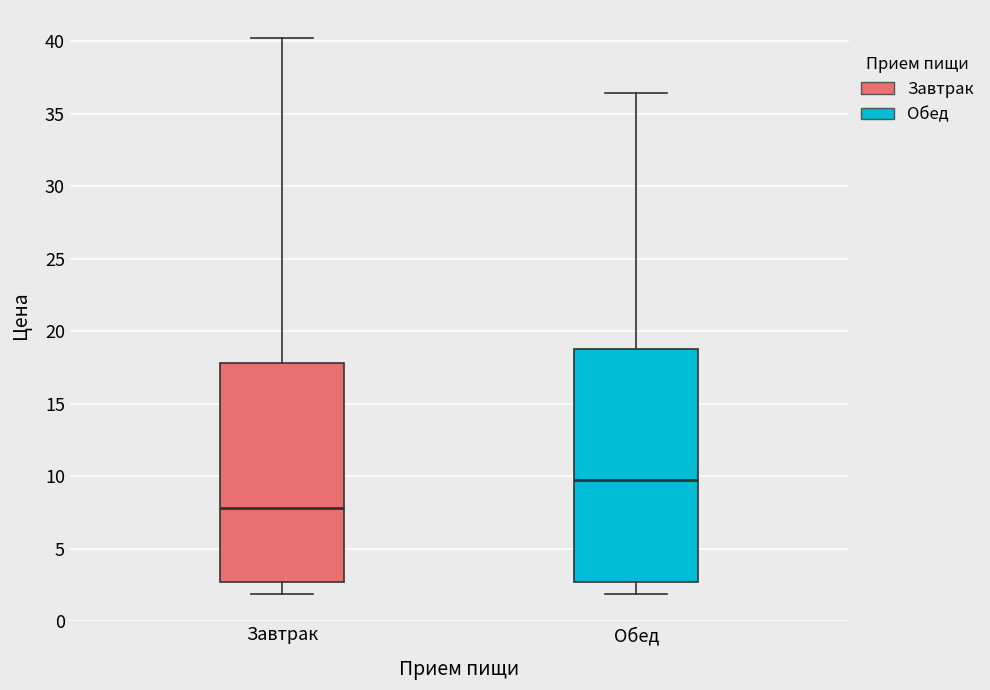

Where does the median line of the box for Обед sit on the y-axis? The values are not printed on the chart, so give them approximately, as read against the axis.

9.5